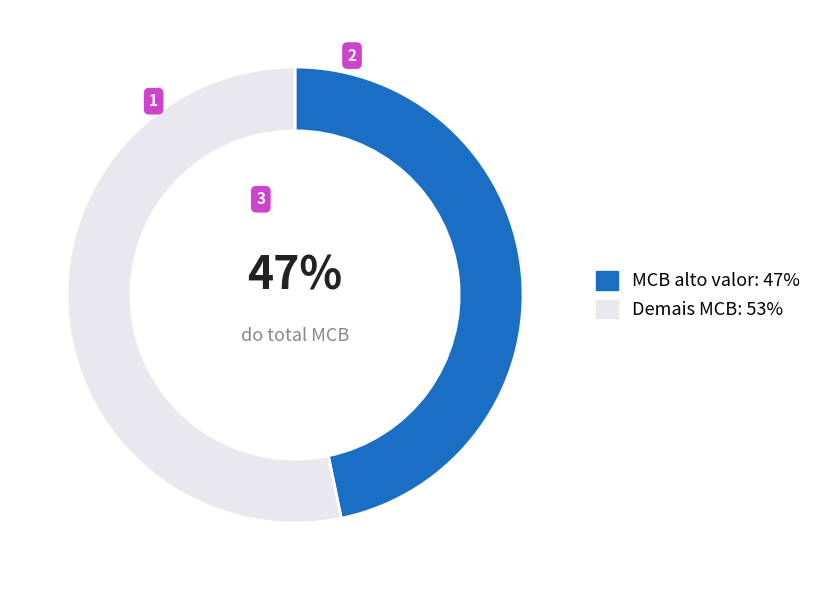

Is there a majority slice in this chart?

Yes